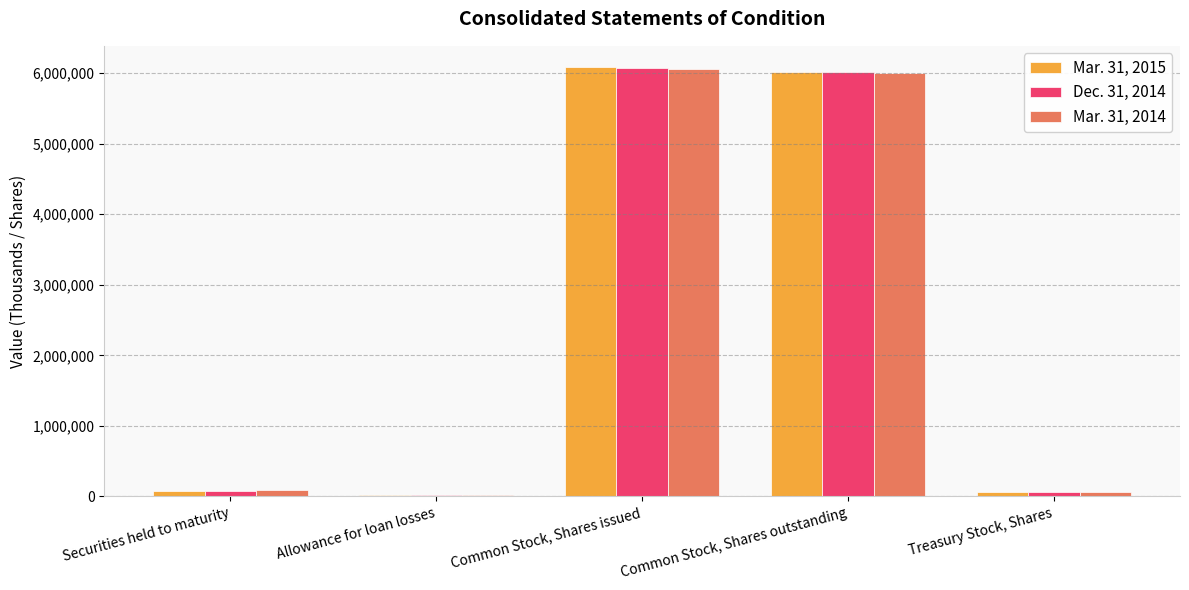

Is the value of Mar. 31, 2015 at Treasury Stock, Shares greater than the value of Dec. 31, 2014 at Common Stock, Shares outstanding?

No